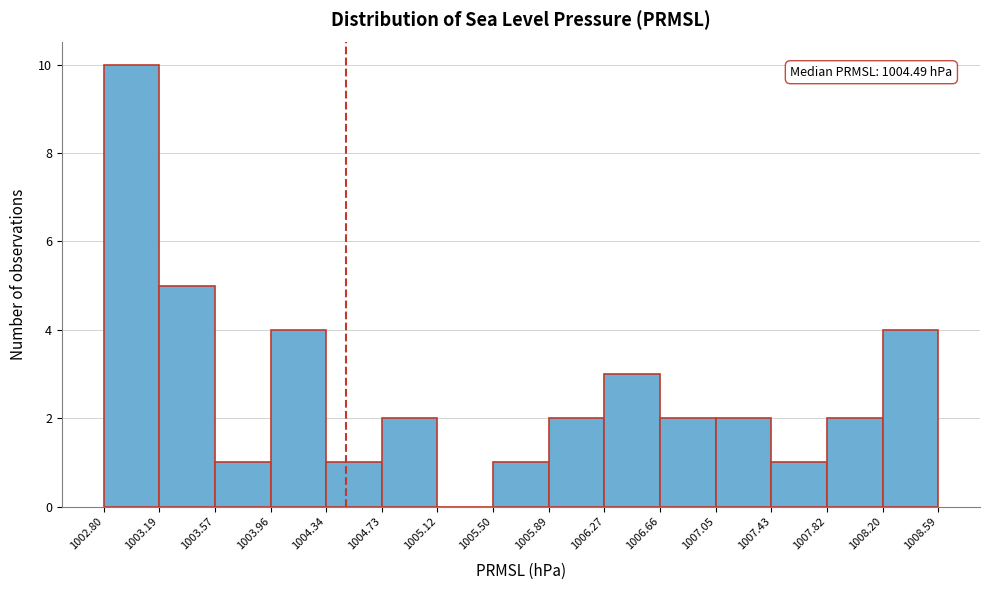

Over which range of the x-axis is the bar tallest?

1002.80 to 1003.19